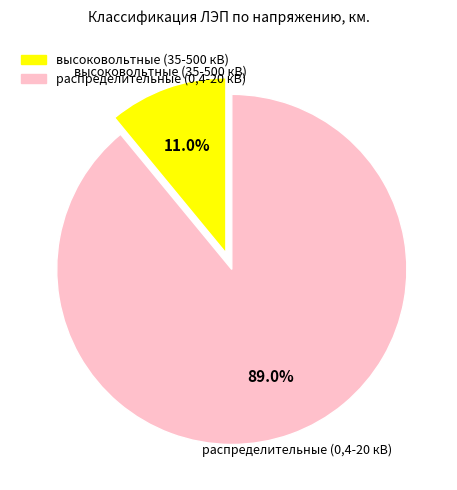

Count the number of slices in the pie.

2